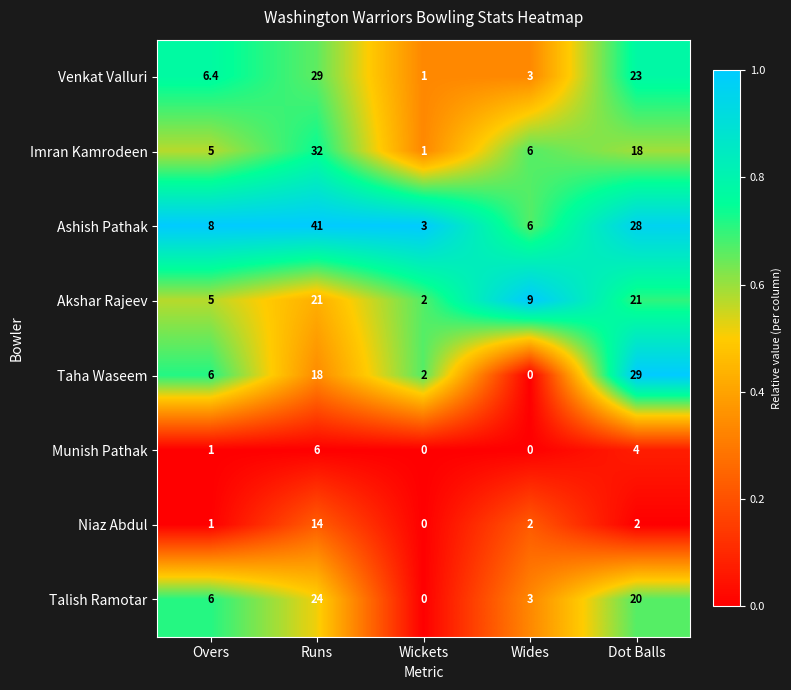

Rank the series at Runs from lowest to highest value.

Munish Pathak, Niaz Abdul, Taha Waseem, Akshar Rajeev, Talish Ramotar, Venkat Valluri, Imran Kamrodeen, Ashish Pathak